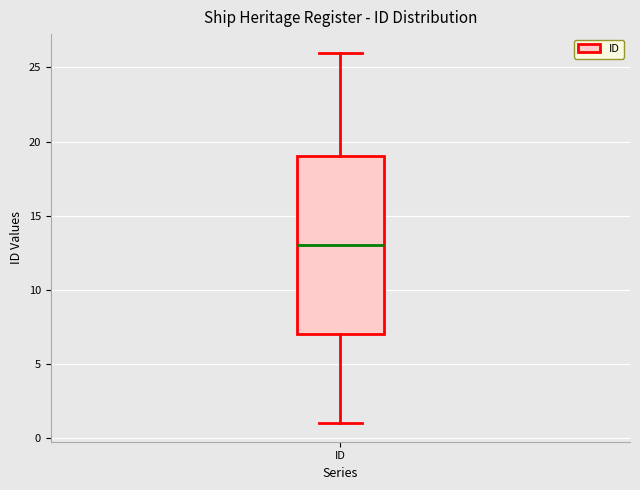

Read this box plot against the y-axis: the position of the median line, the range covered by the box, and the ends of both whiskers. The values are not printed on the chart, so give them approximately, as read against the axis.

median 13, box 7 to 19, whiskers 1 to 26